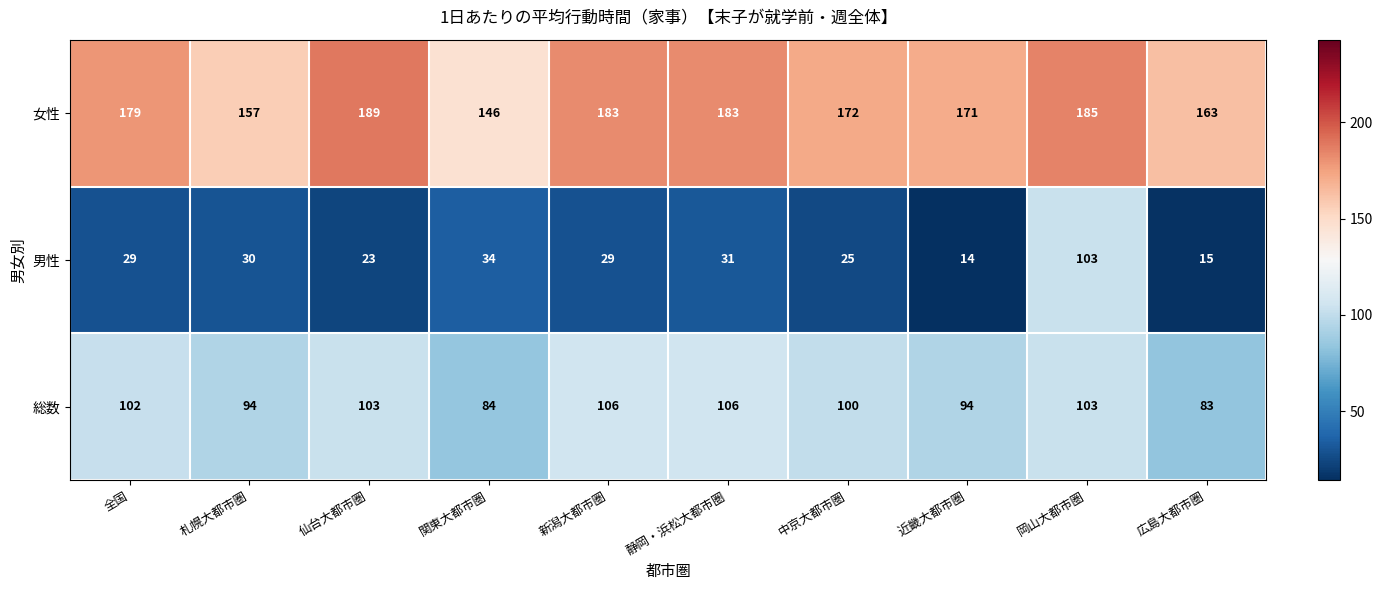

At how many categories does at least one series exceed 182?

4